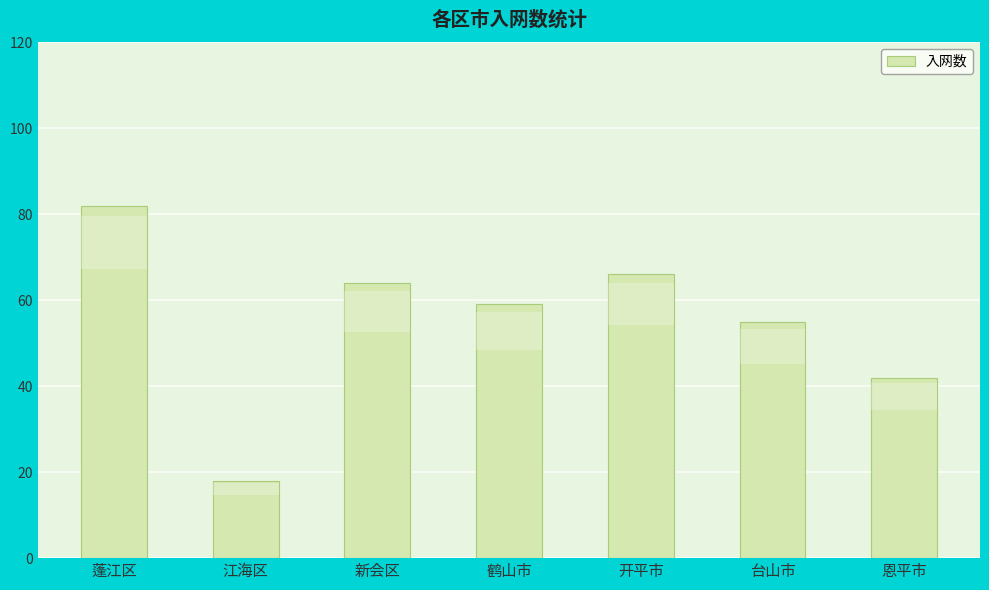

At which label is the value closest to 50?

台山市